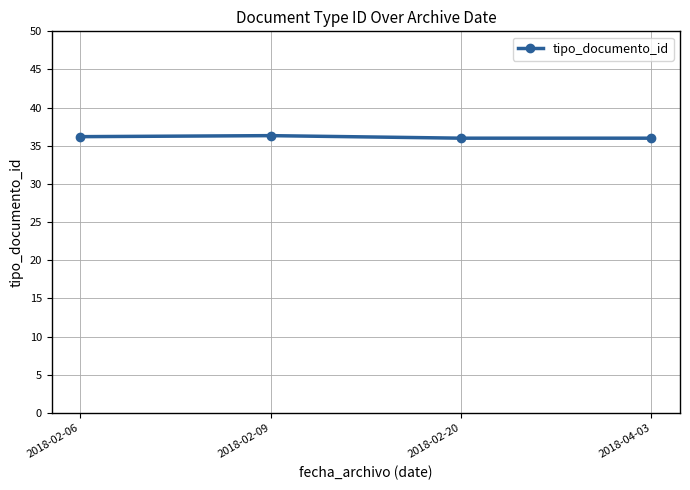

Is it true that the value at 2018-02-20 is 10.6?

False